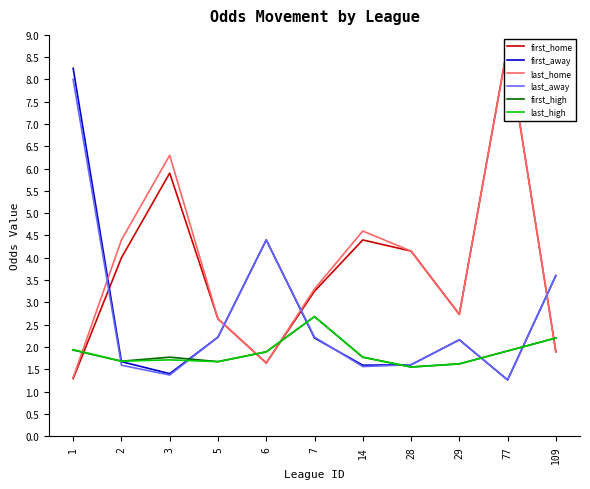

What is the average value of the last_home series?

3.8